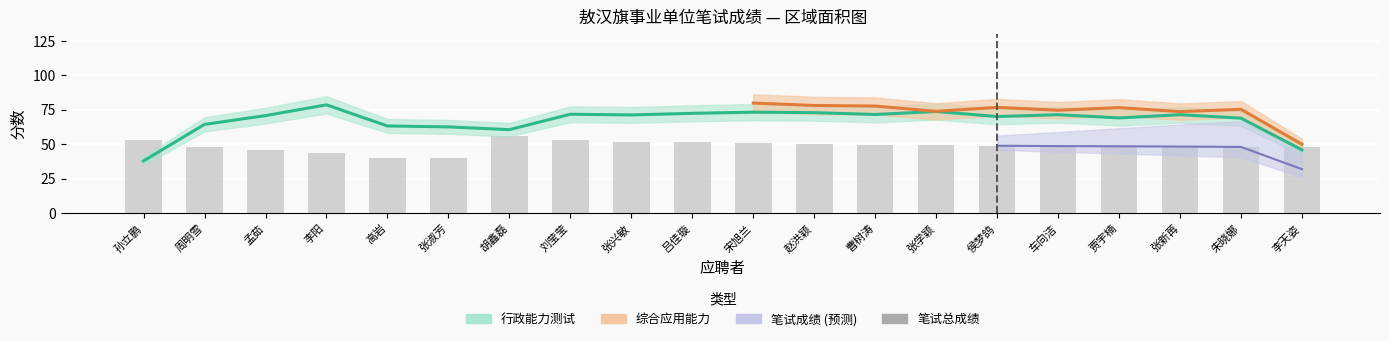

The value at 张淑芳 is 19.2. True or false?

False